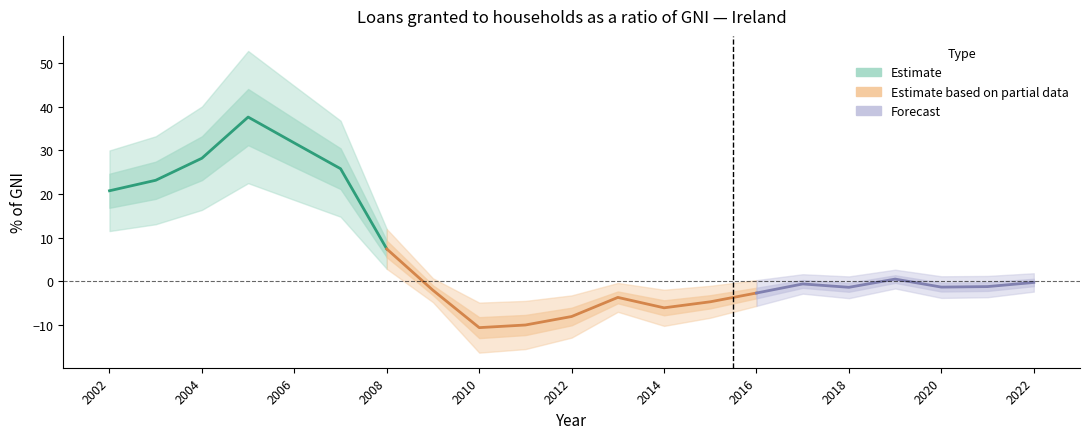

List the labels in order of value, largest first.

2005, 2006, 2004, 2007, 2003, 2002, 2008, 2019, 2022, 2017, 2021, 2020, 2018, 2009, 2016, 2013, 2015, 2014, 2012, 2011, 2010